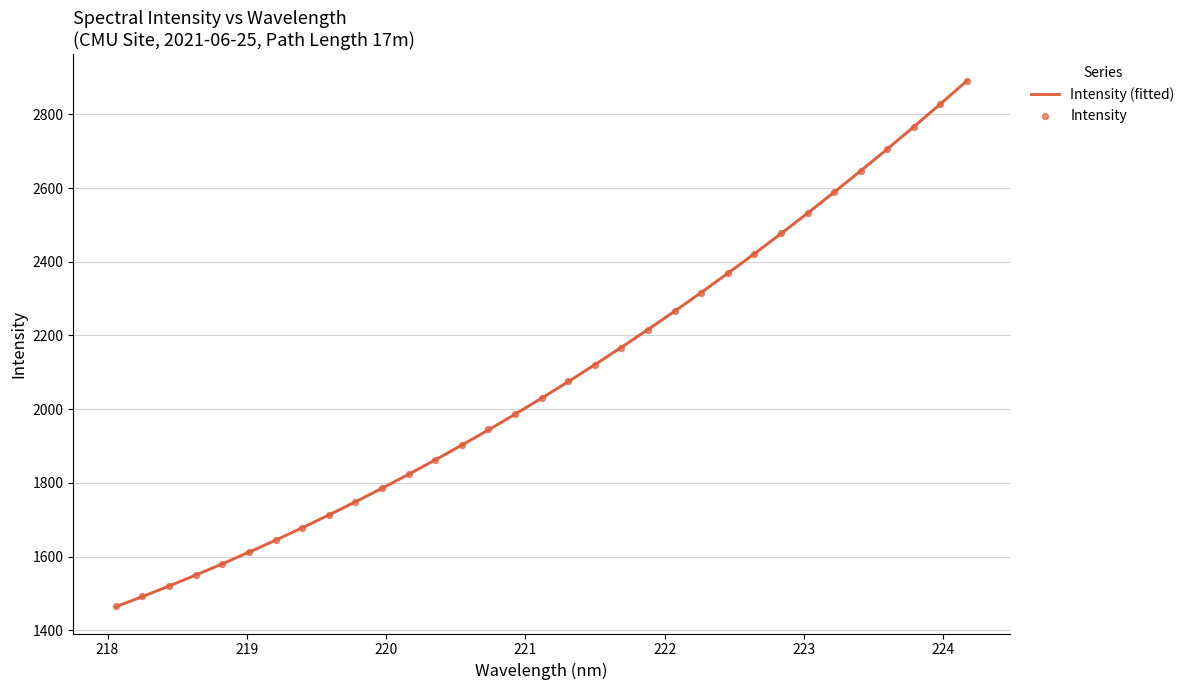

What is the minimum value for Intensity (fitted)?

1464.1